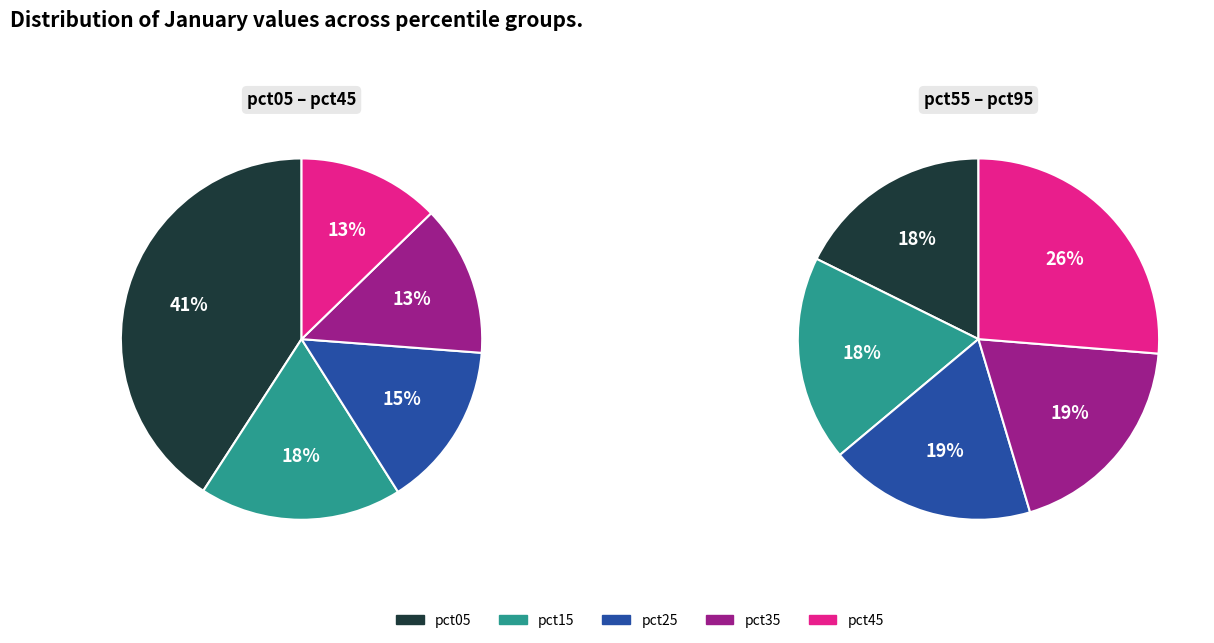

How many slices are in this pie chart?

10